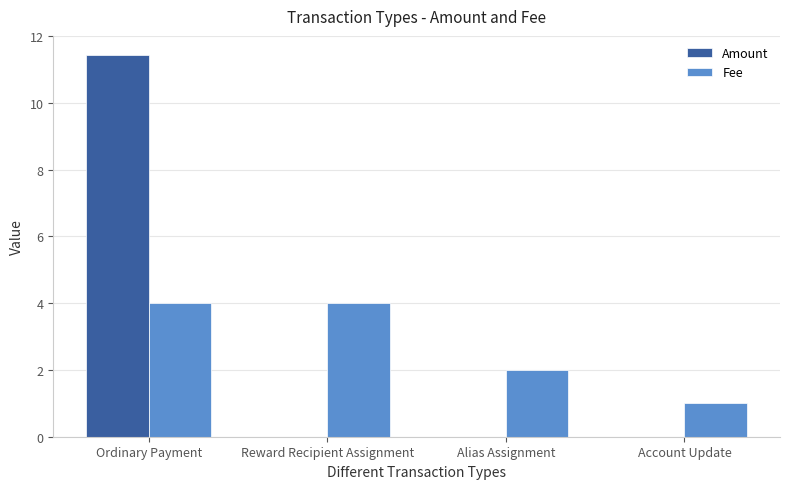

What is the sum of the Fee values at Alias Assignment and Ordinary Payment?

6.0